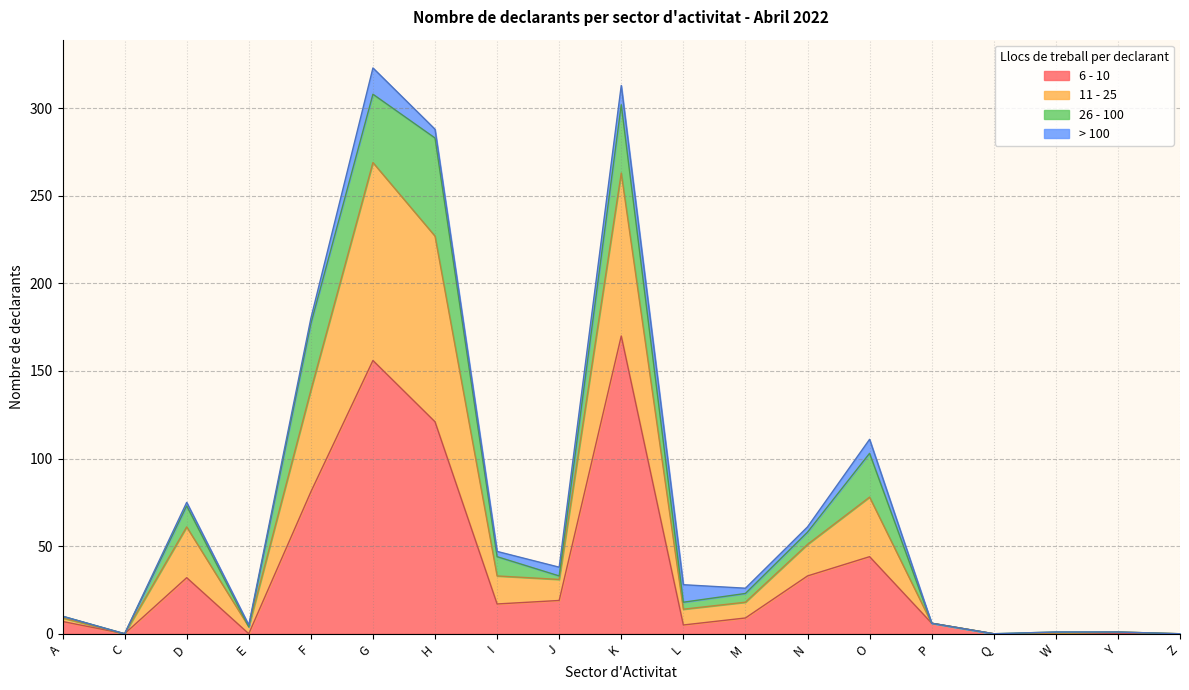

Read the 6 - 10 value at P.

6